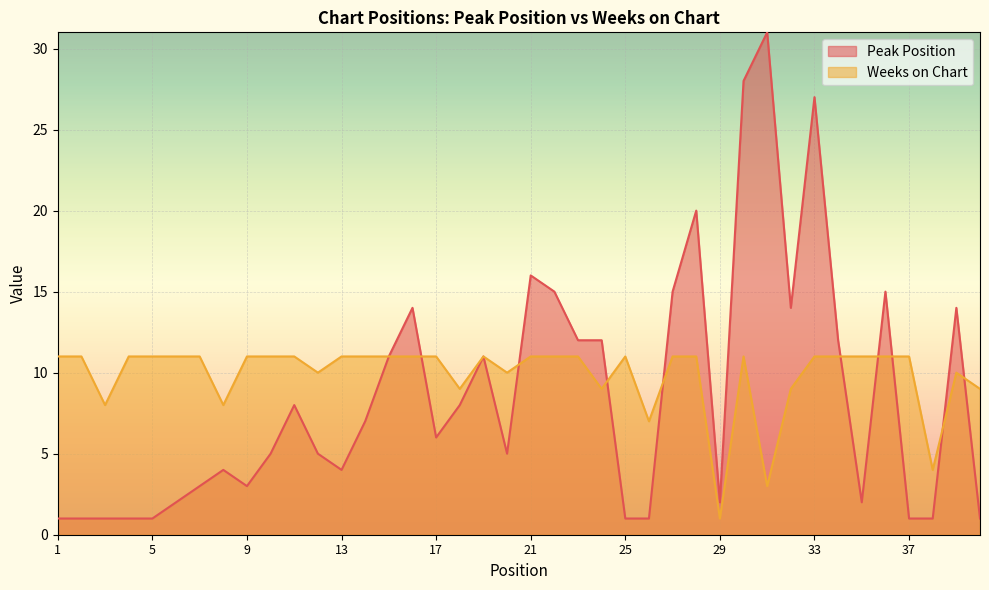

Where do Weeks on Chart and Peak Position first cross each other?

16 and 17